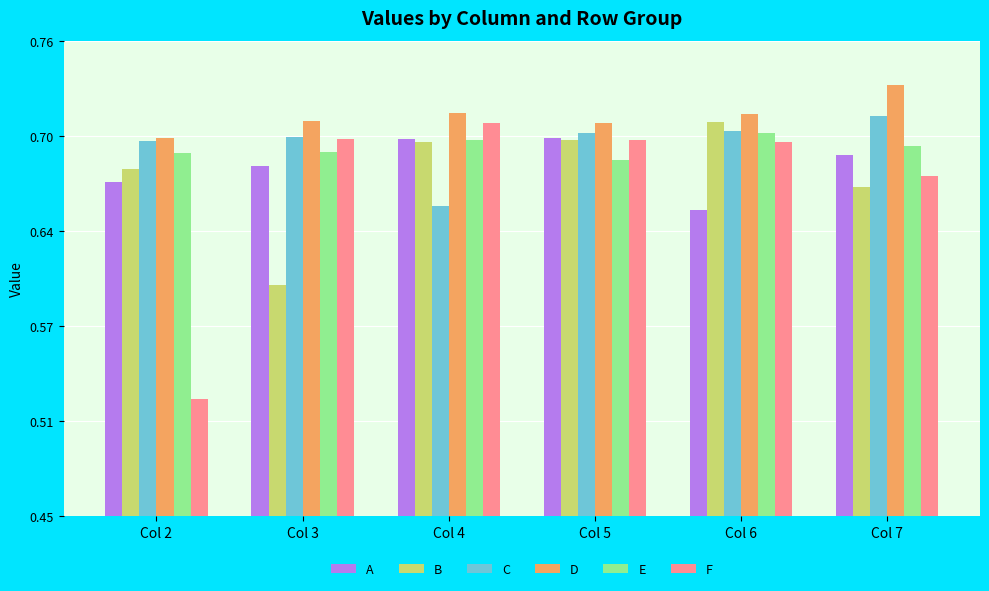

Which label corresponds to the smallest value in the chart?

Col 2